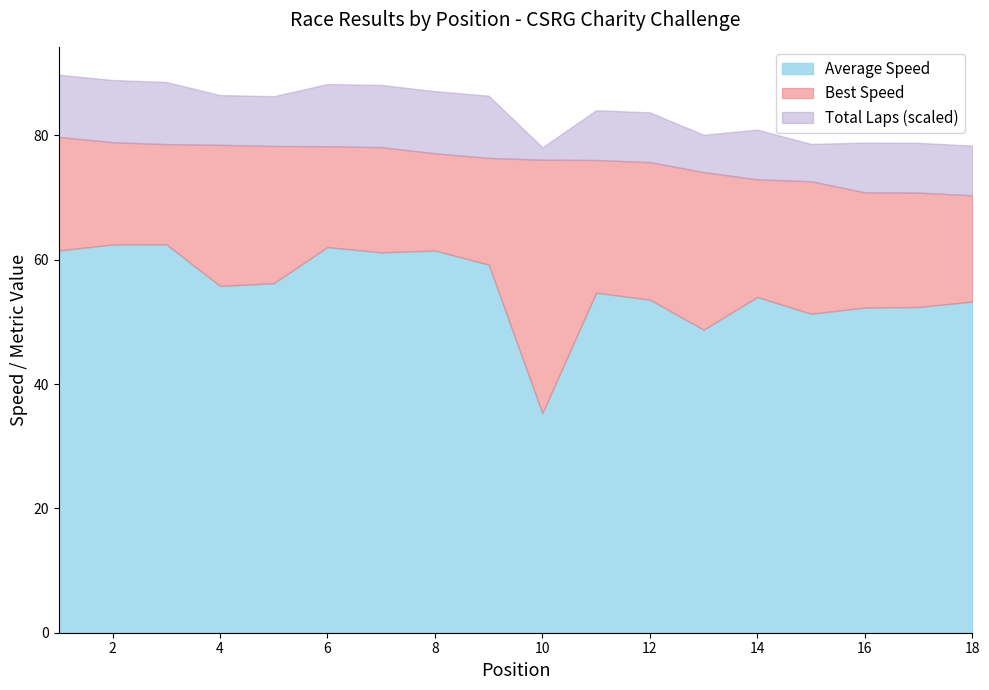

What is the lowest value of the Average Speed series?

35.3